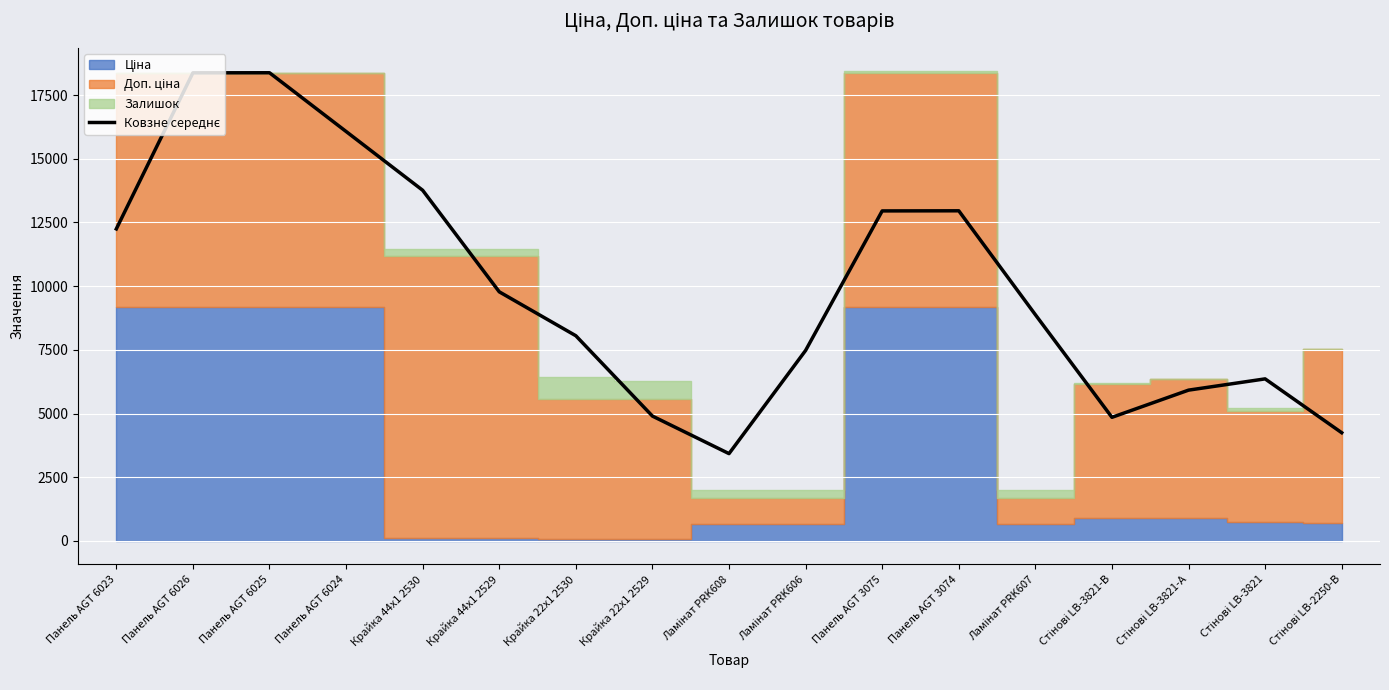

The value at Крайка 22x1 2529 is 4899.5. True or false?

True